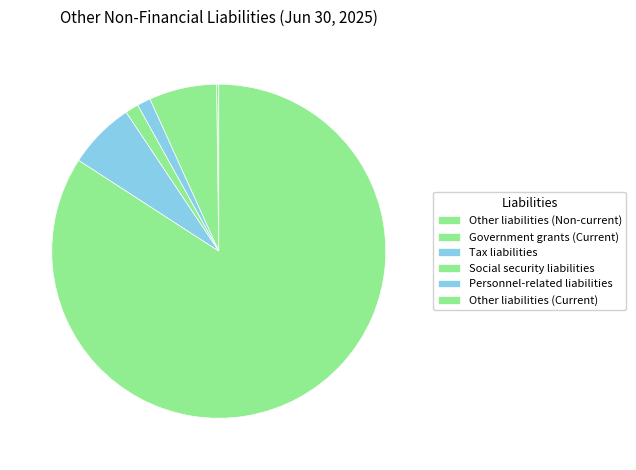

Is it true that Other liabilities (Current) is 84% of the pie?

True